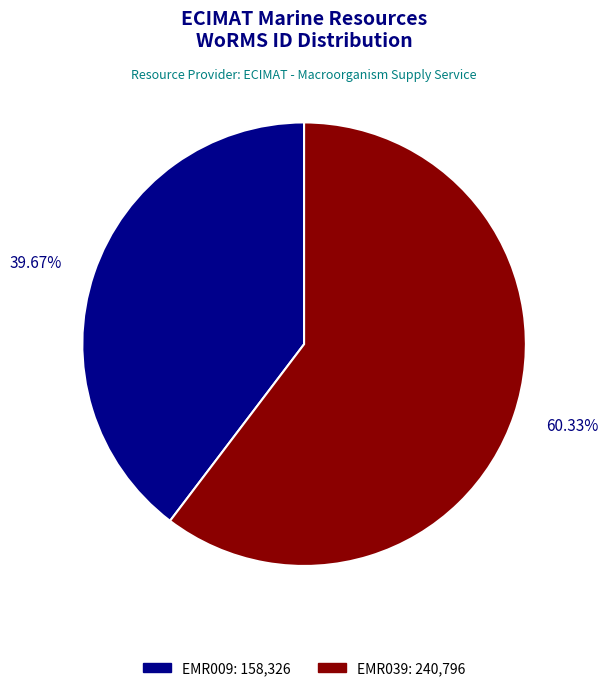

What percentage is the EMR009 slice, to the nearest percent?

40%